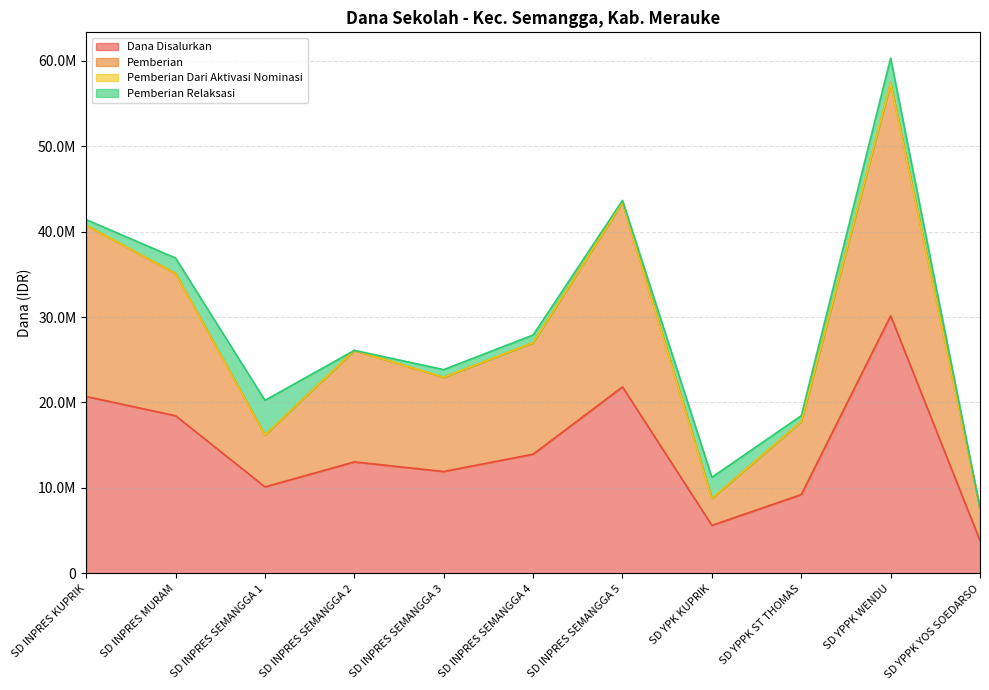

True or false: Pemberian and Dana Disalurkan intersect in this chart.

False